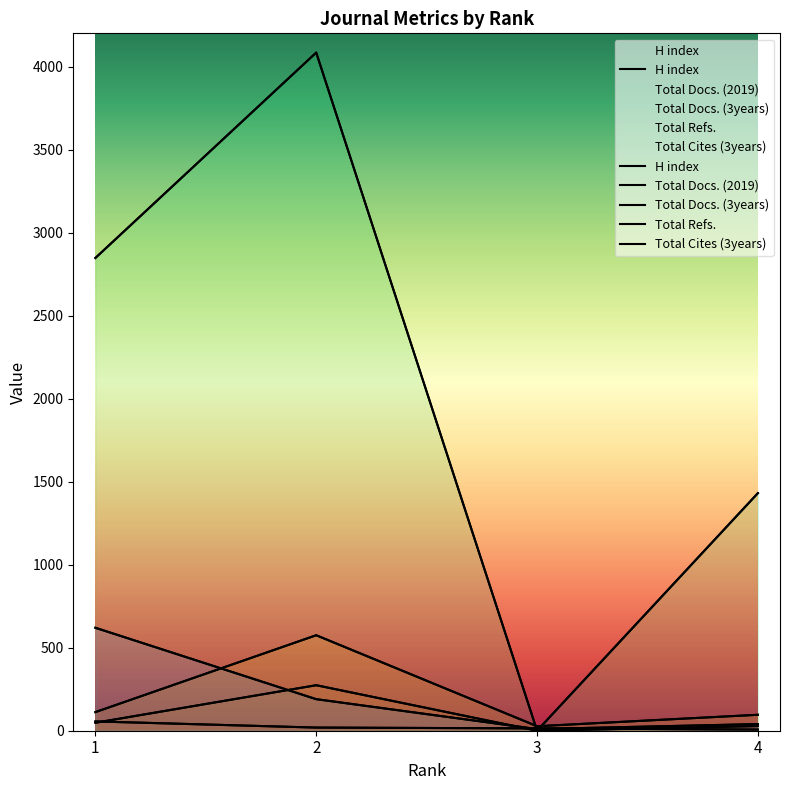

At which category does the chart reach its minimum across all series?

3